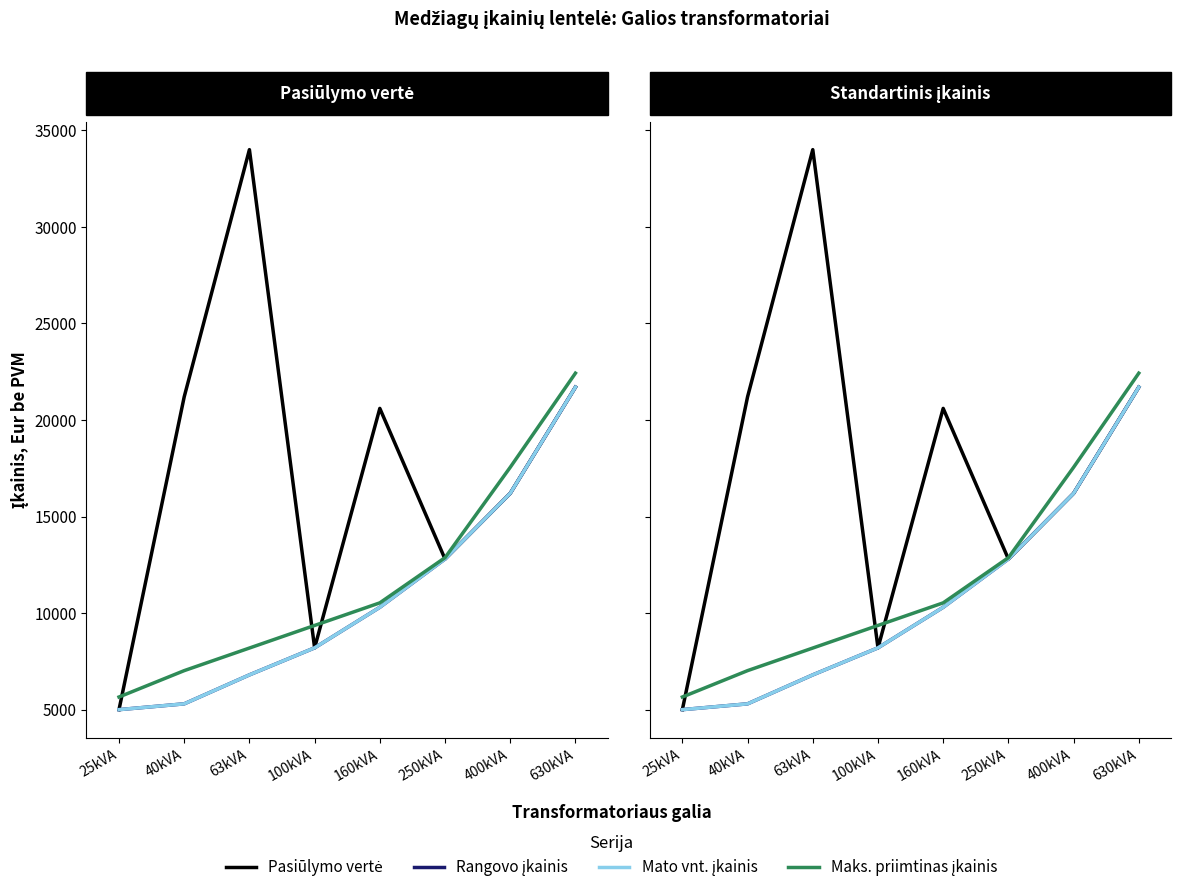

At which category is the sum across all series the highest?

630kVA